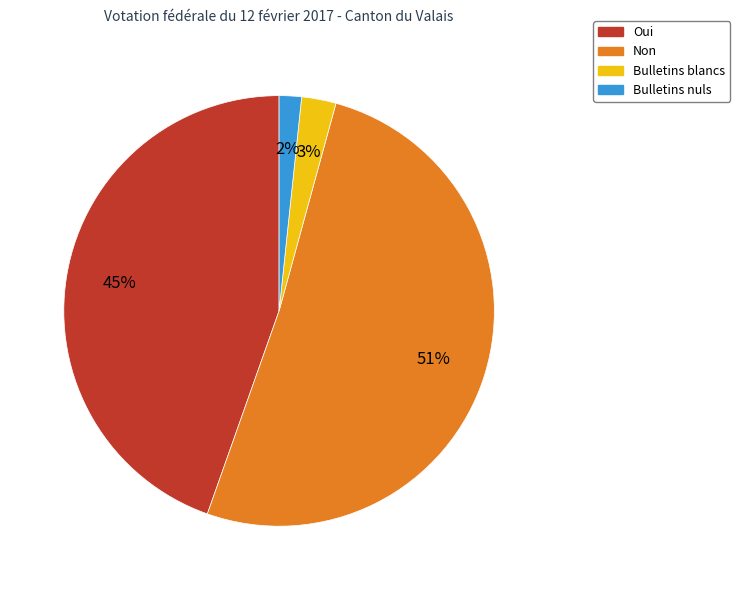

To the nearest percent, what portion does Oui represent?

45%